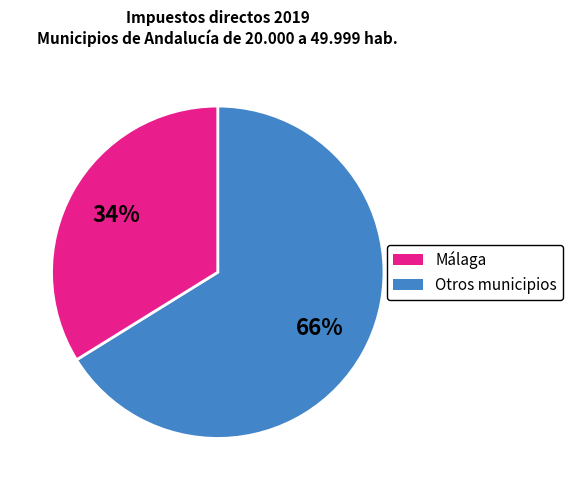

Does any single category account for the majority?

Yes